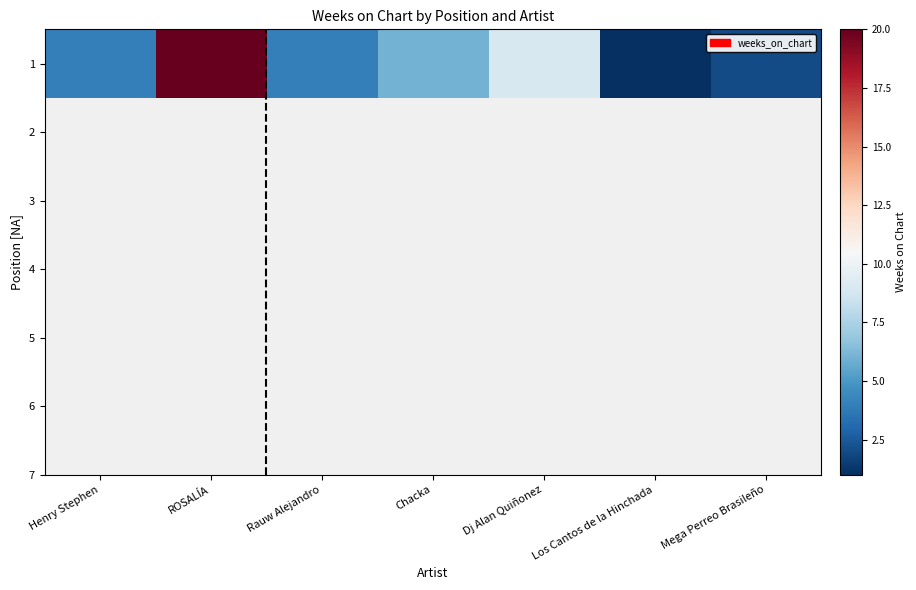

Reading right to left, what are all the values shown in this chart?

2	1	9	6	4	20	4